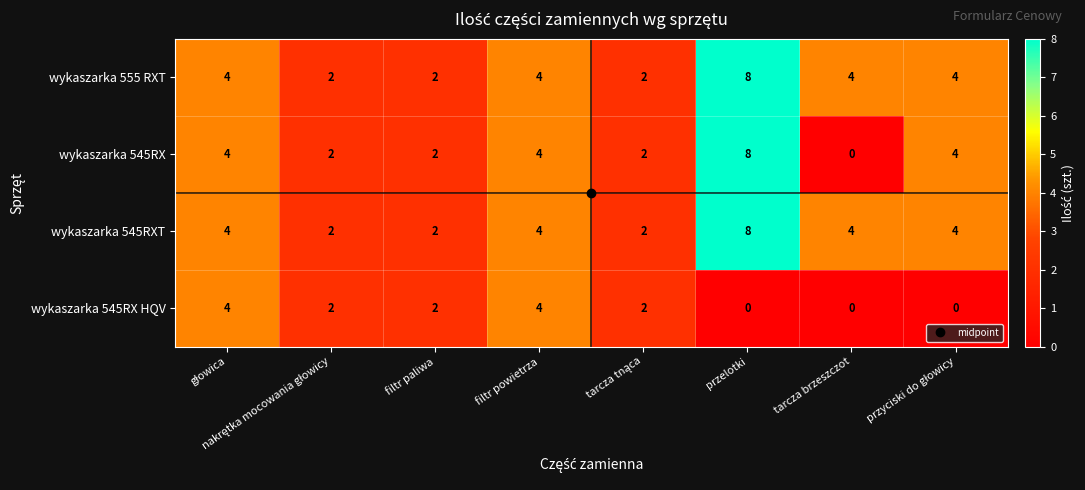

What is the maximum value shown in the chart?

8